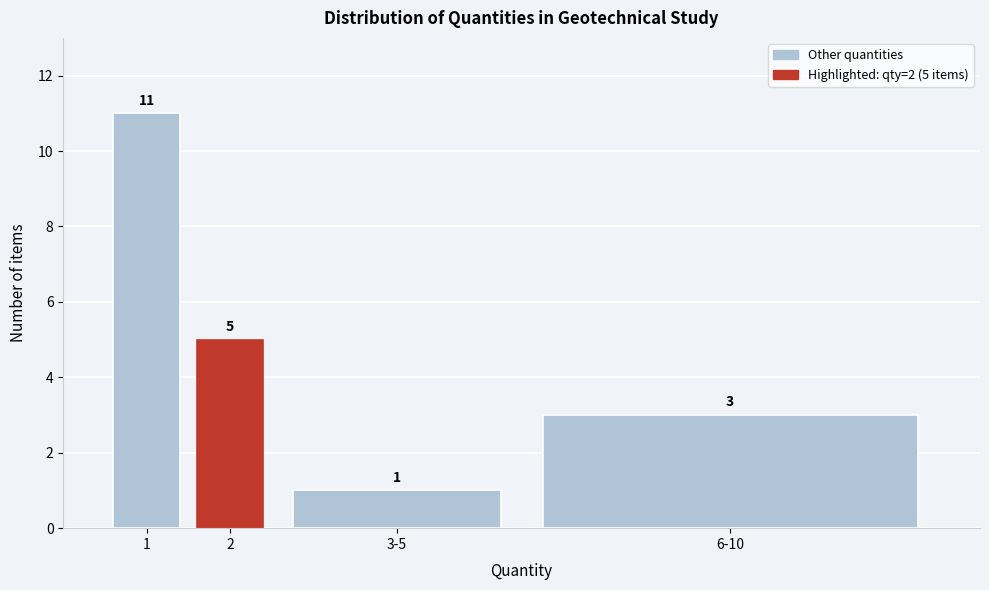

Reading right to left, extract all data points from this chart.

3	1	5	11